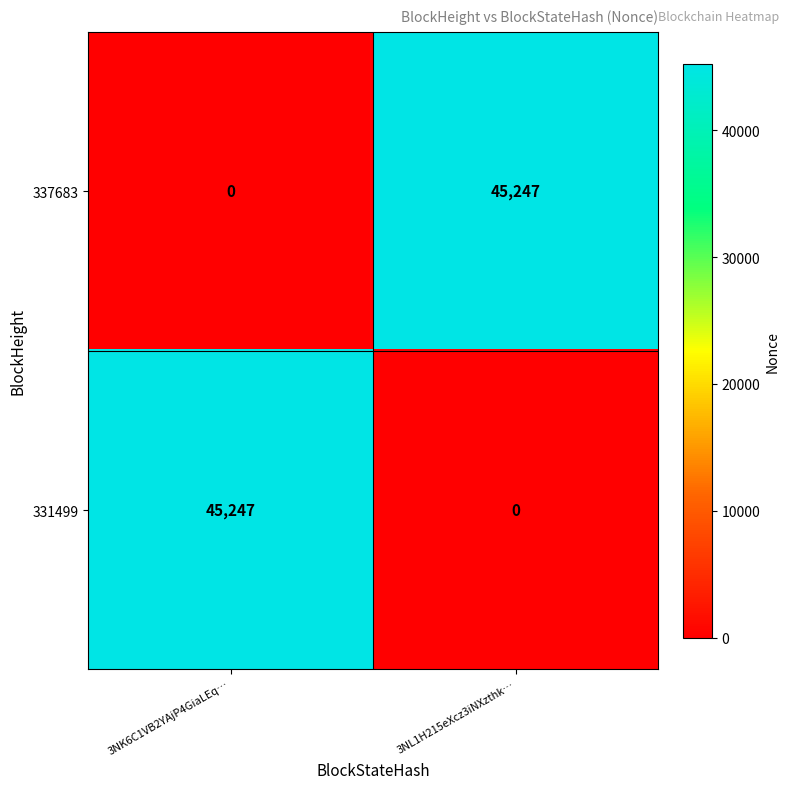

Rank the series at 3NK6C1VB2YAjP4GiaLEq… from highest to lowest value.

331499, 337683